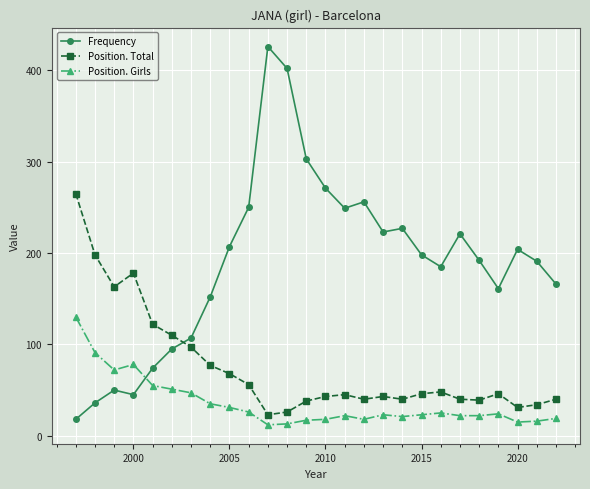

Which series has the widest spread of values?

Frequency